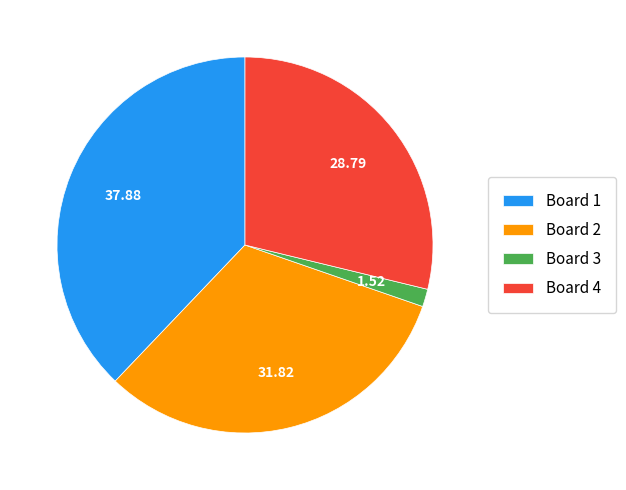

Is it true that Board 4 is 29% of the pie?

True